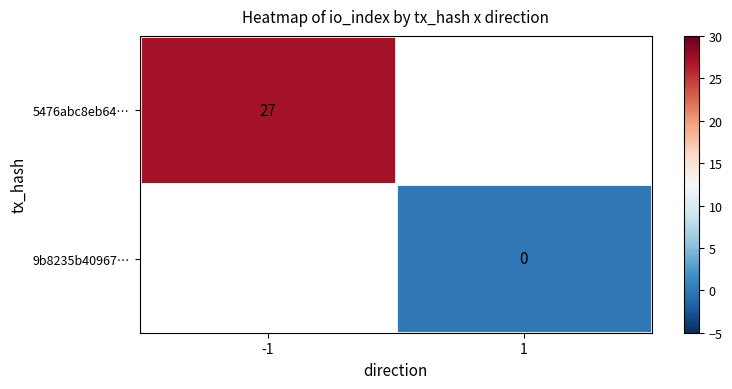

At which label is 5476abc8eb64… closest to 27?

-1